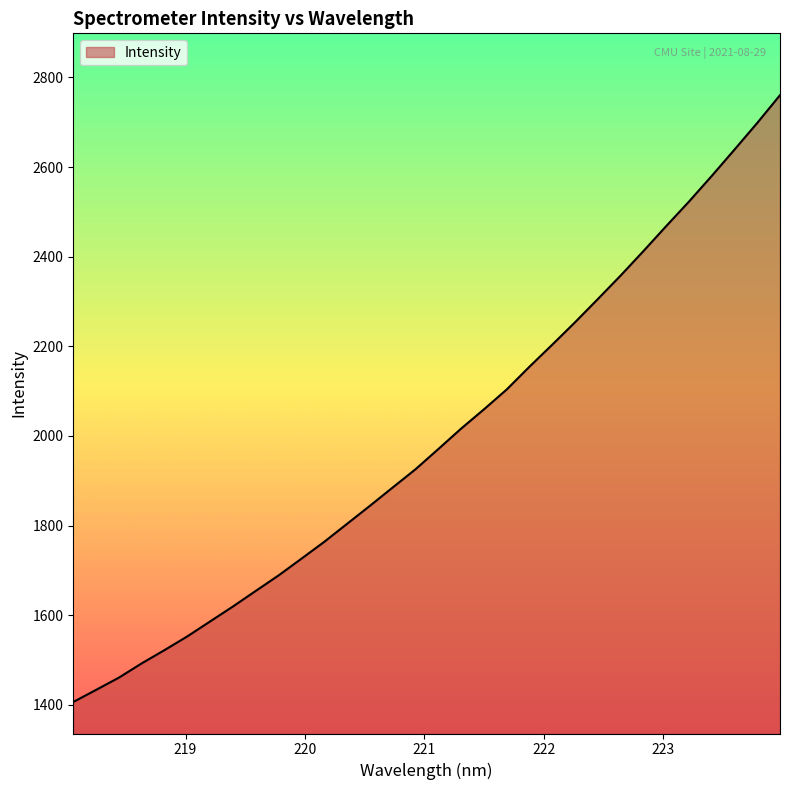

What is the difference between the maximum and minimum values?

1354.1